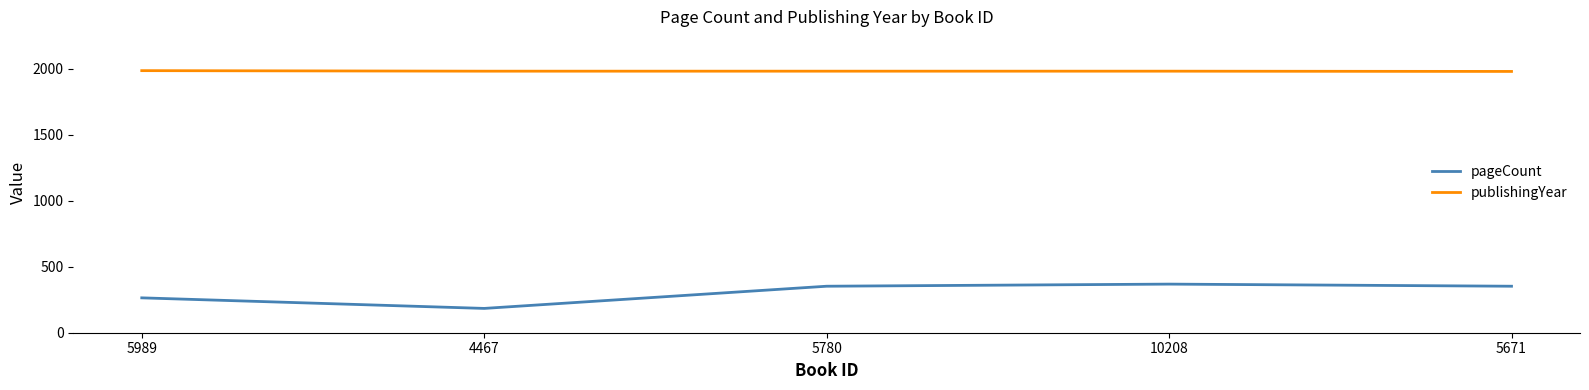

Which series has the largest range (max minus min)?

pageCount